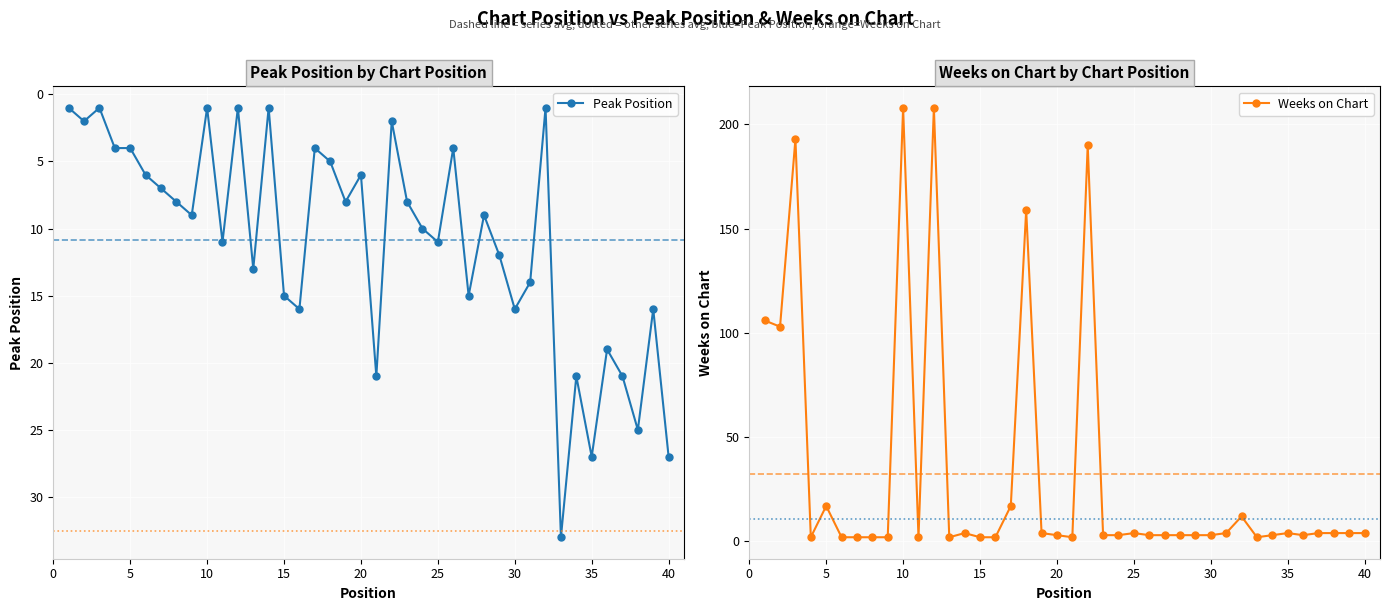

True or false: Peak Position has more than 2 interior local peaks.

True